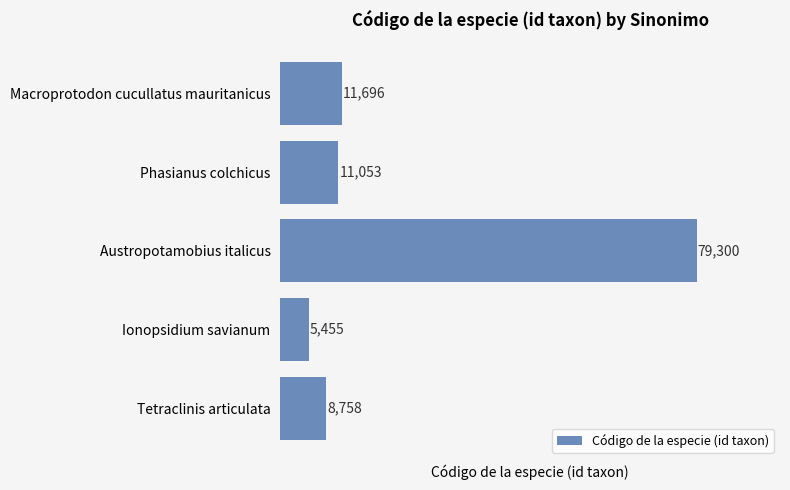

How many values are below 11053?

2